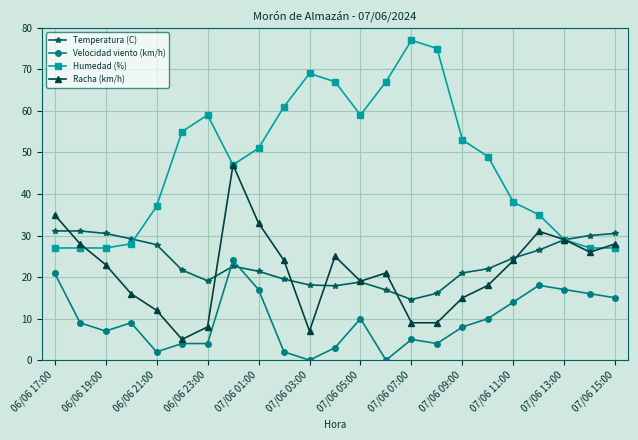

Which series has the largest range (max minus min)?

Humedad (%)